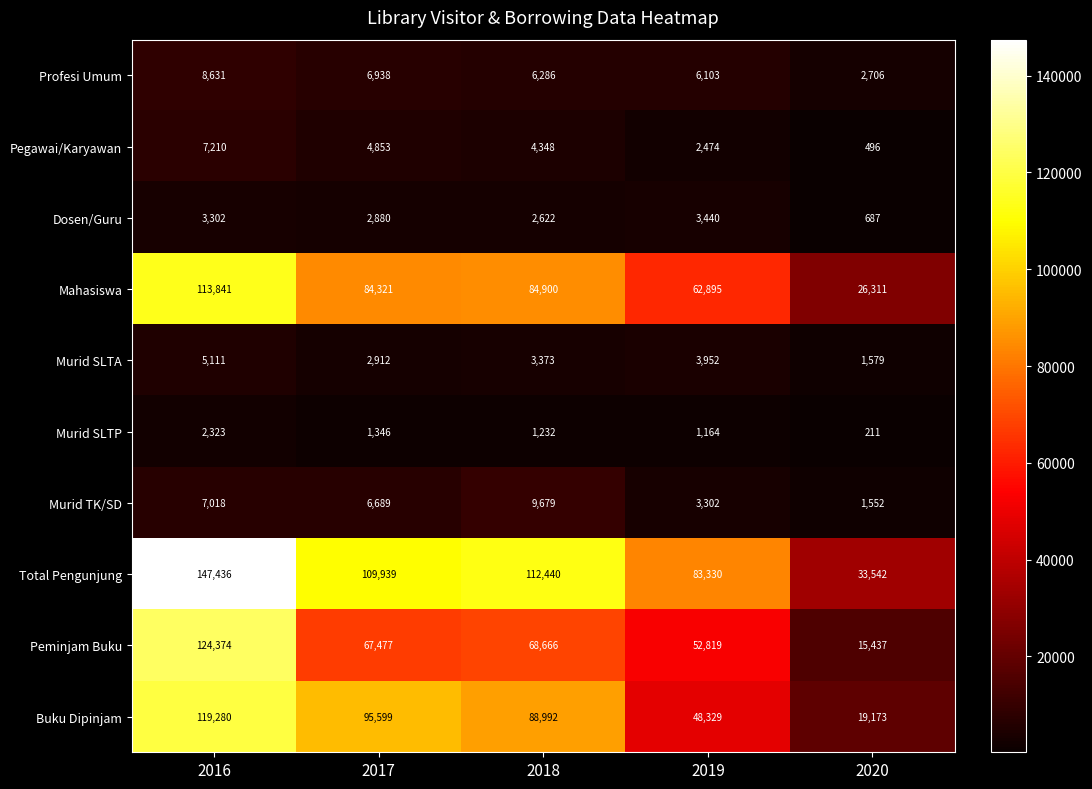

Is it true that Buku Dipinjam equals 45693 at 2017?

False